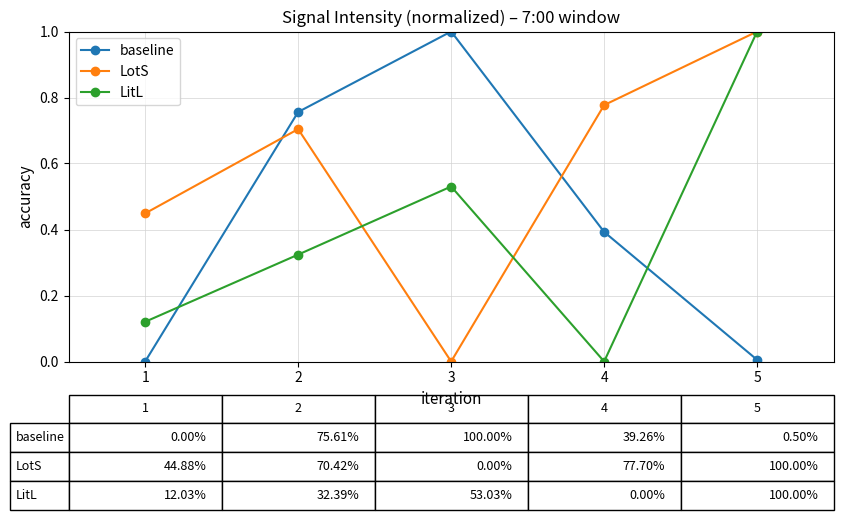

List the series in order of their overall mean, highest first.

LotS, baseline, LitL